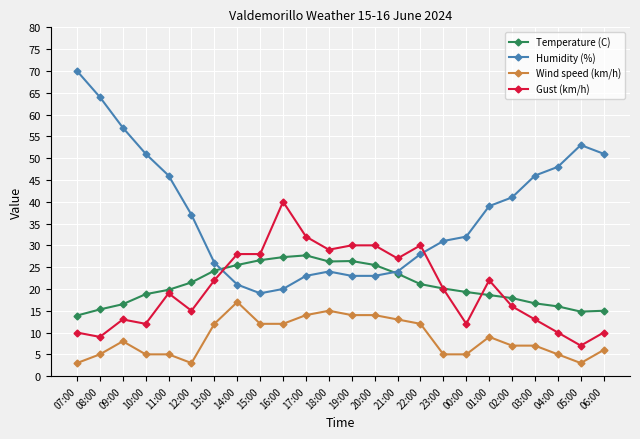

Between 07:00 and 00:00, which series saw the biggest shift?

Humidity (%)